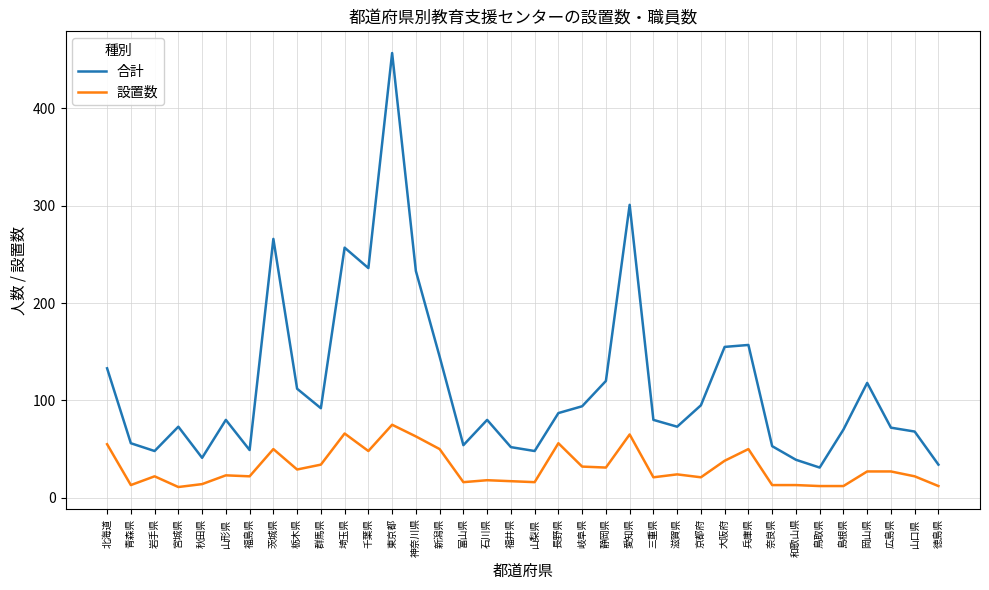

At how many categories does at least one series exceed 180?

6